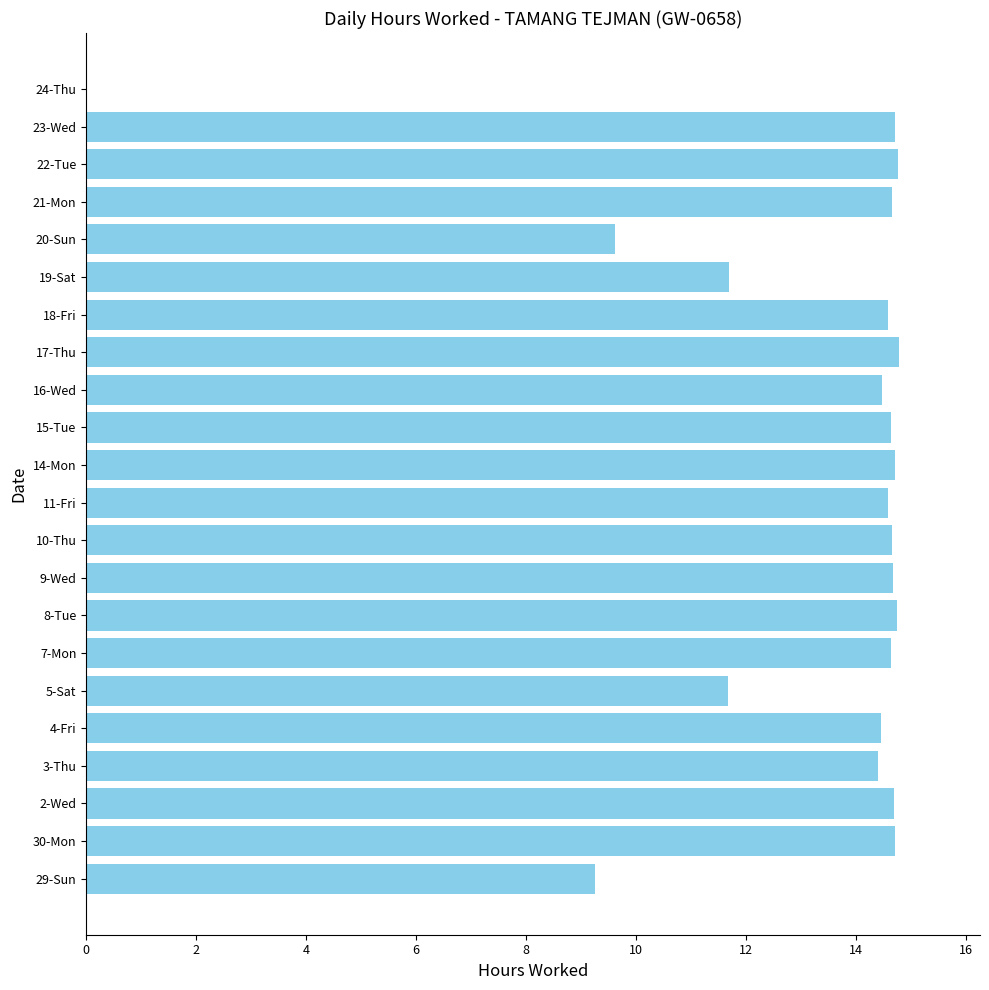

The chart shows a value of 9.6 at 21-Mon. True or false?

False